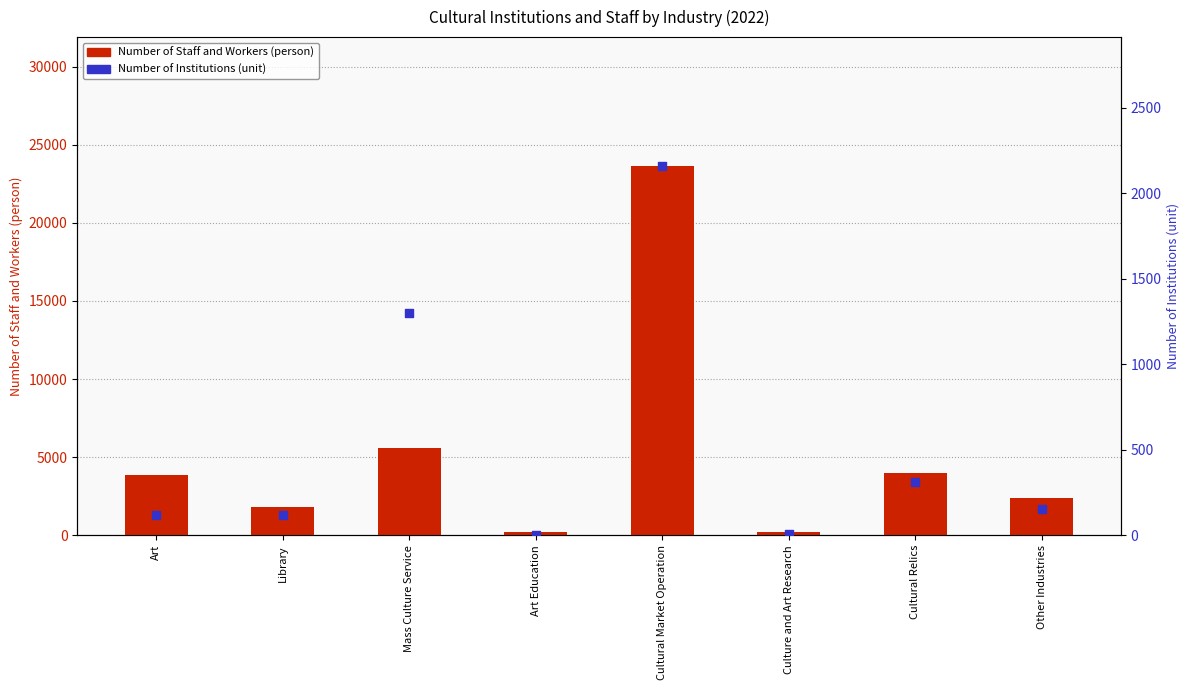

Which series contains the highest Y value?

Number of Staff and Workers (person)